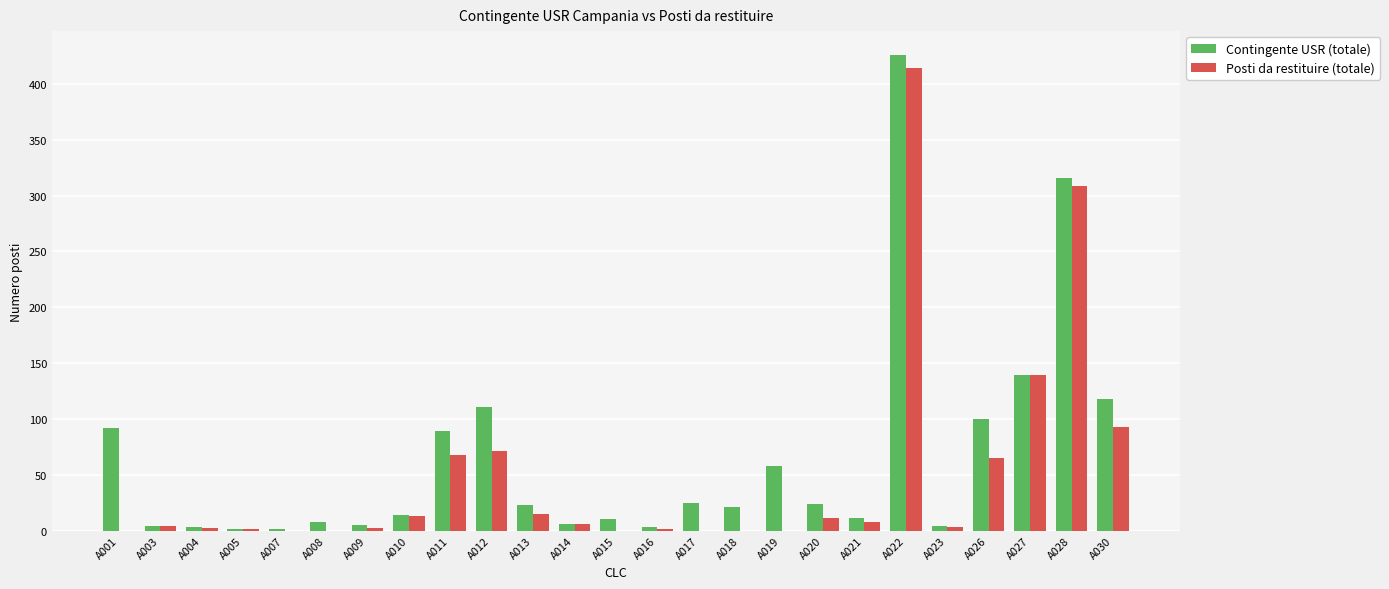

How many categories are shown in the chart?

25